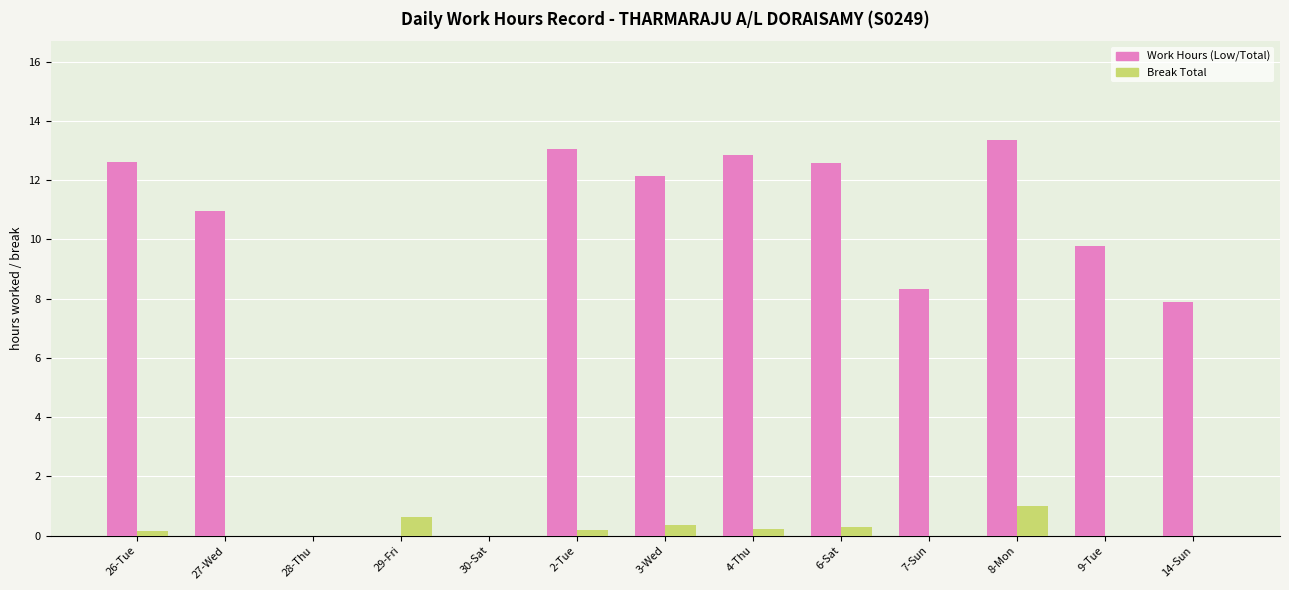

Which series changed the most between 30-Sat and 6-Sat?

Work Hours (Low/Total)